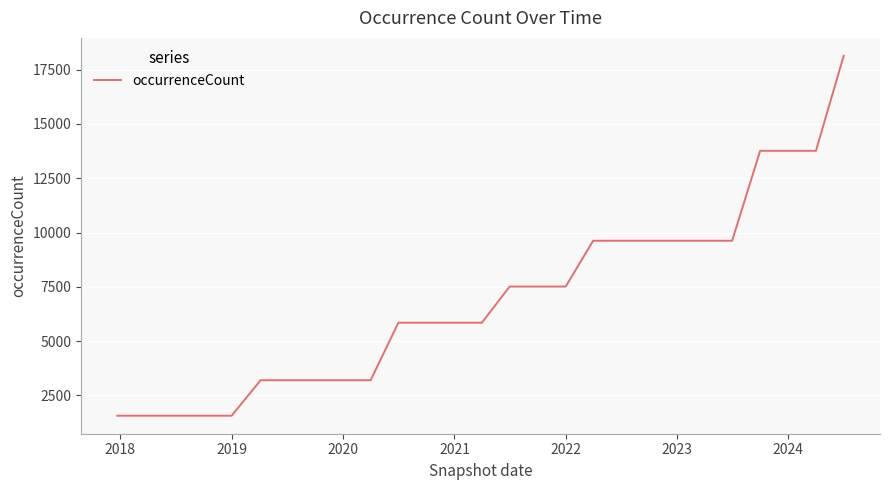

What is the minimum value shown in the chart?

1568